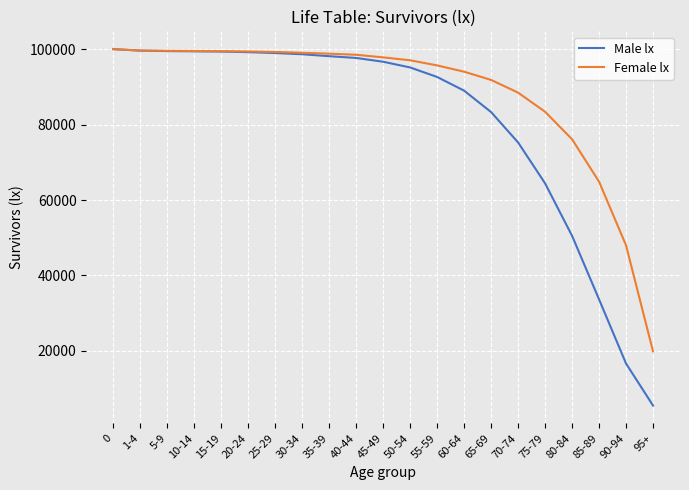

The value of Male lx at 5-9 is 38613. True or false?

False